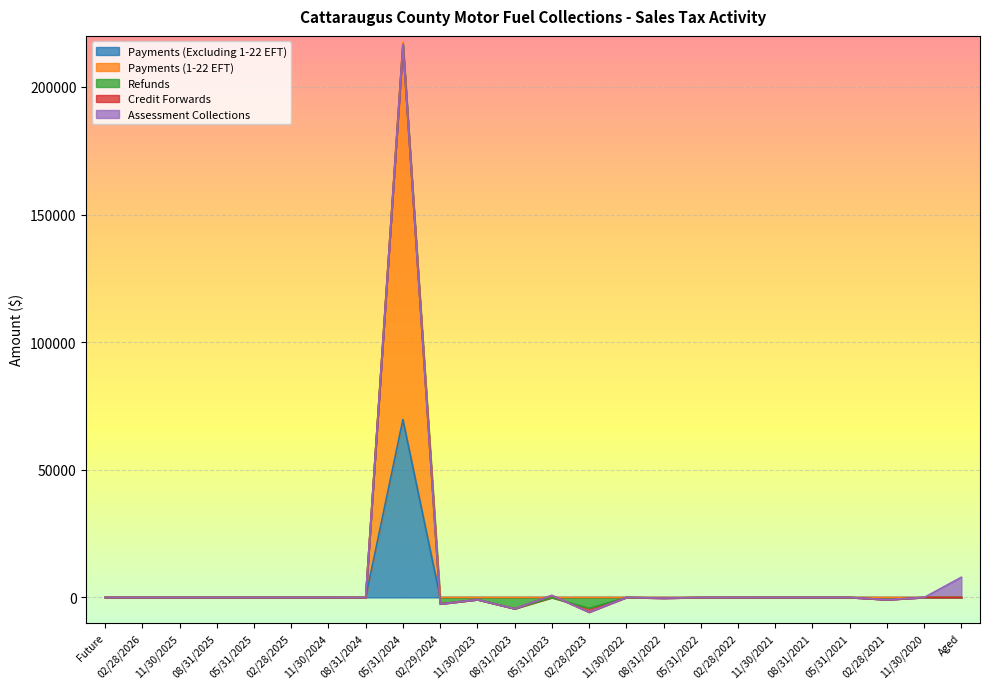

Reading left to right, list all the values displayed in this chart.

Payments (Excluding 1-22 EFT): Future=0.0	02/28/2026=0.0	11/30/2025=0.0	08/31/2025=0.0	05/31/2025=0.0	02/28/2025=0.0	11/30/2024=0.0	08/31/2024=0.0	05/31/2024=69709.0	02/29/2024=0.8	11/30/2023=0.1	08/31/2023=0.0	05/31/2023=0.1	02/28/2023=0.0	11/30/2022=0.0	08/31/2022=0.0	05/31/2022=0.0	02/28/2022=0.0	11/30/2021=0.0	08/31/2021=0.0	05/31/2021=0.0	02/28/2021=0.0	11/30/2020=0.0	Aged=0.0
Payments (1-22 EFT): Future=0.0	02/28/2026=0.0	11/30/2025=0.0	08/31/2025=0.0	05/31/2025=0.0	02/28/2025=0.0	11/30/2024=0.0	08/31/2024=0.0	05/31/2024=147671.1	02/29/2024=0.0	11/30/2023=0.0	08/31/2023=0.0	05/31/2023=0.0	02/28/2023=0.0	11/30/2022=0.0	08/31/2022=0.0	05/31/2022=0.0	02/28/2022=0.0	11/30/2021=0.0	08/31/2021=0.0	05/31/2021=0.0	02/28/2021=0.0	11/30/2020=0.0	Aged=0.0
Refunds: Future=0.0	02/28/2026=0.0	11/30/2025=0.0	08/31/2025=0.0	05/31/2025=0.0	02/28/2025=0.0	11/30/2024=0.0	08/31/2024=-29.8	05/31/2024=-855.2	02/29/2024=-2507.5	11/30/2023=-846.7	08/31/2023=-4417.8	05/31/2023=-69.5	02/28/2023=-4259.8	11/30/2022=0.0	08/31/2022=-238.8	05/31/2022=-18.5	02/28/2022=-0.5	11/30/2021=0.0	08/31/2021=0.0	05/31/2021=0.0	02/28/2021=-865.4	11/30/2020=0.0	Aged=0.0
Credit Forwards: Future=0.0	02/28/2026=0.0	11/30/2025=0.0	08/31/2025=0.0	05/31/2025=0.0	02/28/2025=0.0	11/30/2024=0.0	08/31/2024=0.0	05/31/2024=0.0	02/29/2024=-19.0	11/30/2023=0.0	08/31/2023=0.0	05/31/2023=845.0	02/28/2023=-1491.9	11/30/2022=5.9	08/31/2022=-33.6	05/31/2022=0.0	02/28/2022=-7.2	11/30/2021=0.0	08/31/2021=0.0	05/31/2021=0.0	02/28/2021=0.0	11/30/2020=0.0	Aged=0.0
Assessment Collections: Future=0.0	02/28/2026=0.0	11/30/2025=0.0	08/31/2025=0.0	05/31/2025=0.0	02/28/2025=0.0	11/30/2024=0.0	08/31/2024=0.0	05/31/2024=0.0	02/29/2024=0.0	11/30/2023=0.0	08/31/2023=0.0	05/31/2023=0.0	02/28/2023=0.0	11/30/2022=0.0	08/31/2022=0.0	05/31/2022=0.0	02/28/2022=0.0	11/30/2021=0.0	08/31/2021=0.0	05/31/2021=0.0	02/28/2021=0.0	11/30/2020=0.0	Aged=7917.9